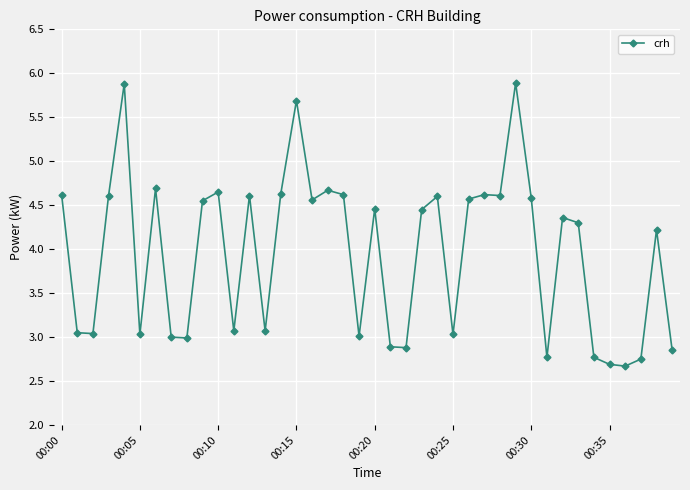

True or false: there are more than 2 points higher than both neighbors.

True